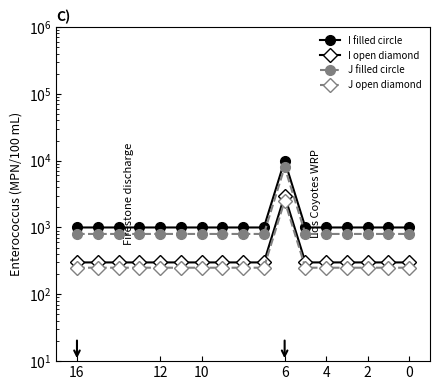

What is the value of the J open diamond point at the 14th from the left?

250